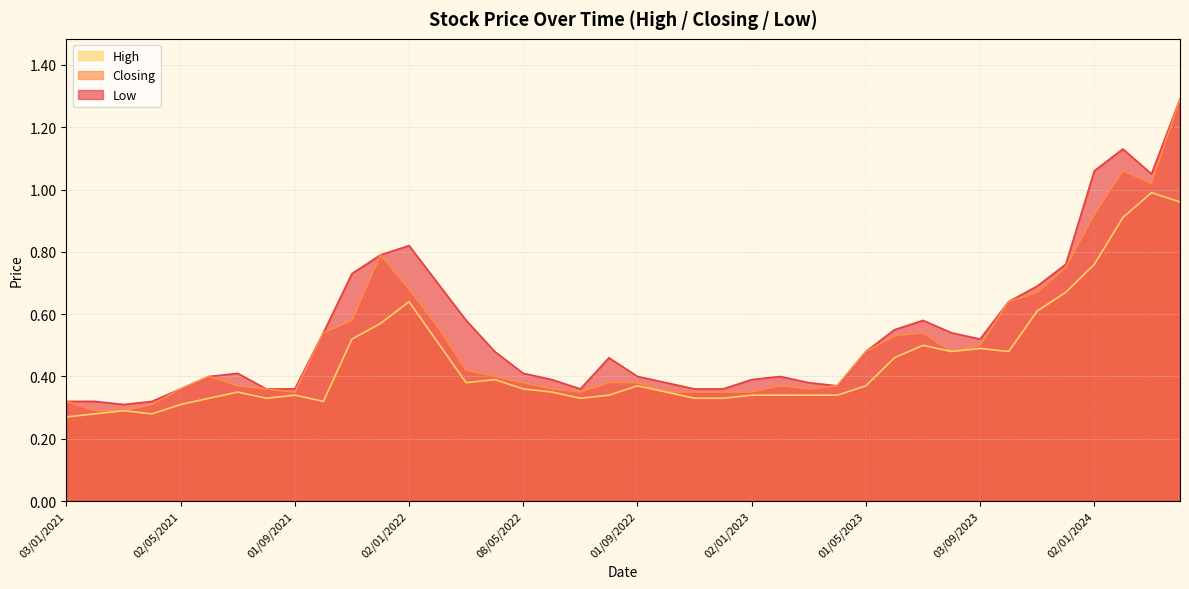

True or false: High has a value of 0.3 at 02/10/2022.

False